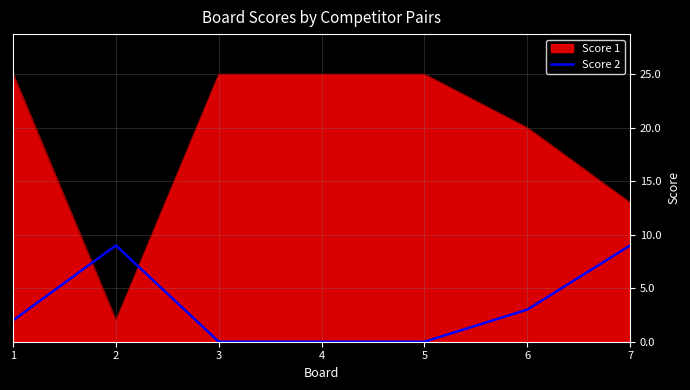

Rank the series by their maximum value, from lowest to highest.

Score 2, Score 1